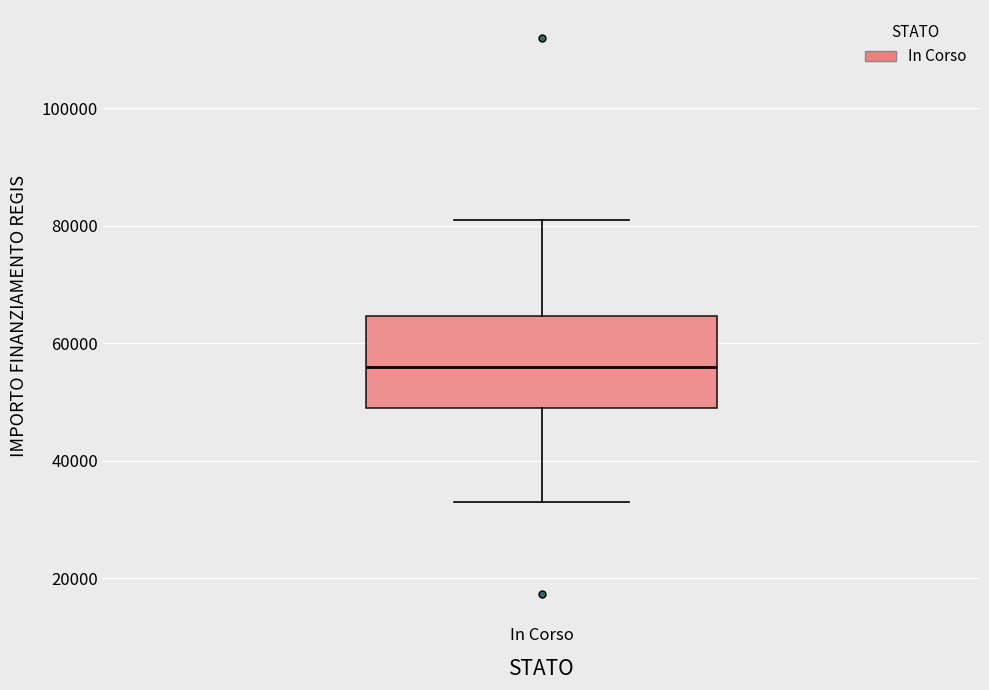

Where does the median line of the box for In Corso sit on the y-axis? The values are not printed on the chart, so give them approximately, as read against the axis.

56000